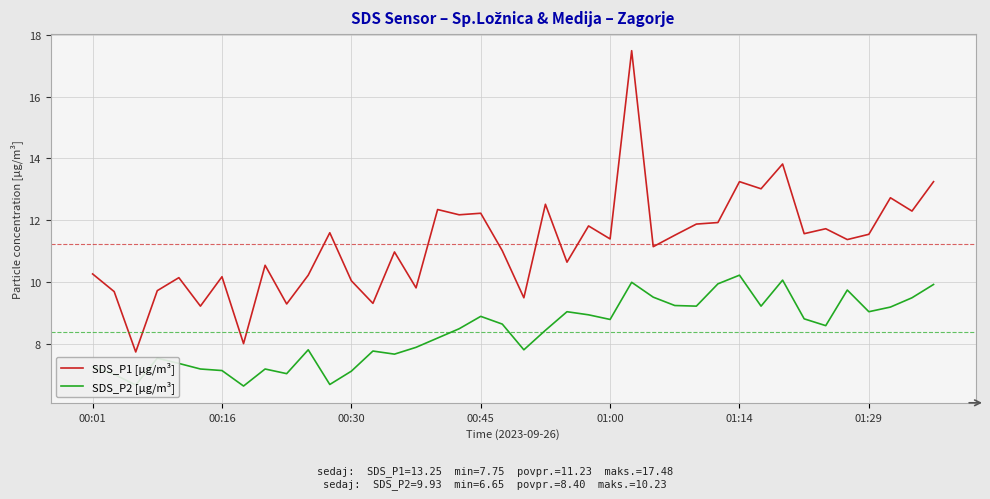

Which series has the largest range (max minus min)?

SDS_P1 [µg/m³]